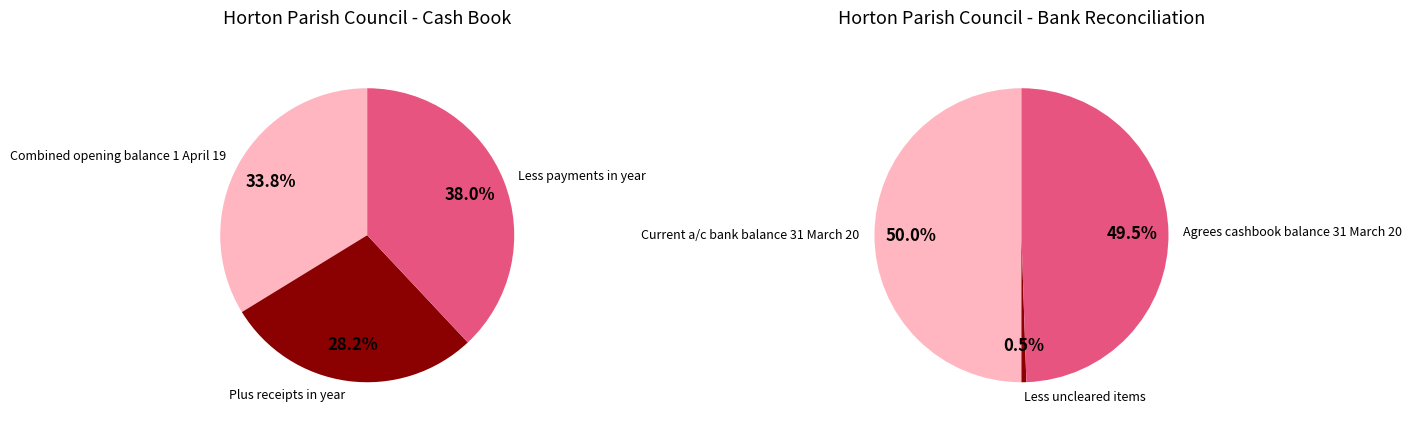

To the nearest percent, what is the difference between the Combined opening balance 1 April 19 and Less payments in year slice percentages?

4%